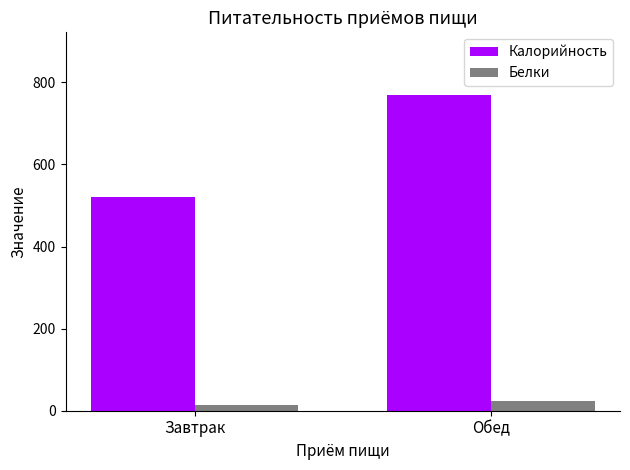

Rank the series by their average value, from lowest to highest.

Белки, Калорийность